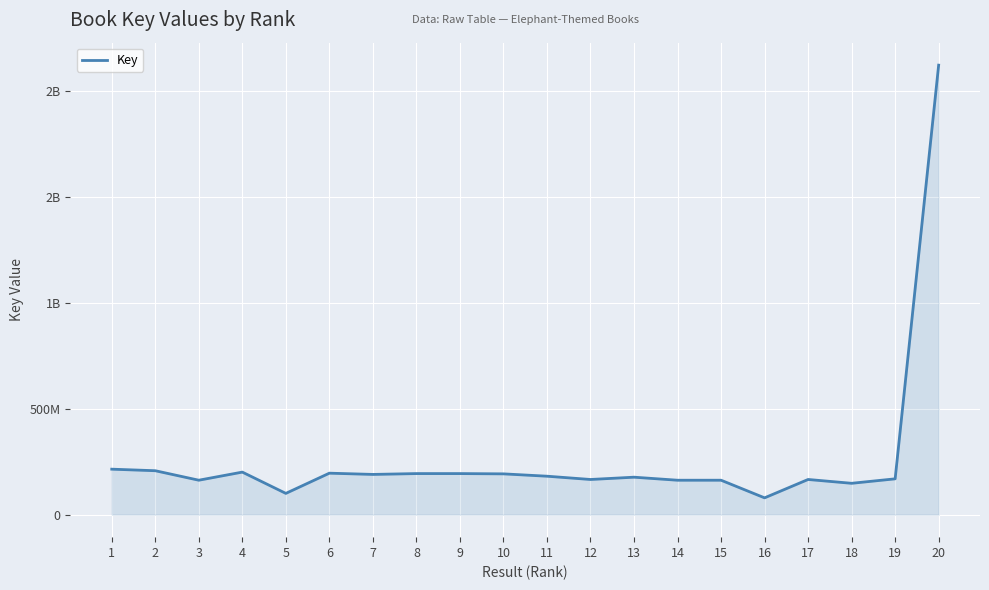

What is the maximum value shown in the chart?

2119778584